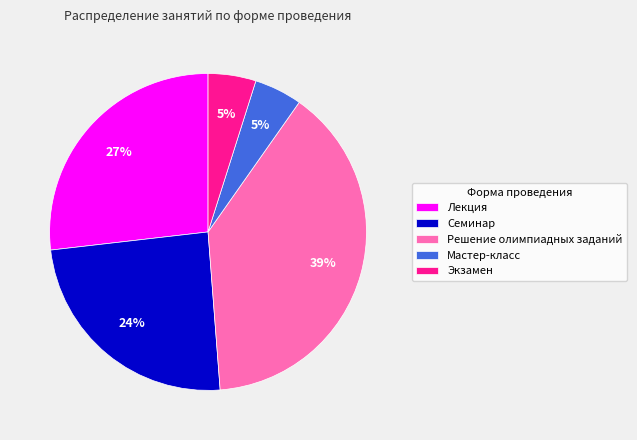

To the nearest percent, what is the difference between the largest and smallest slice percentages?

34%